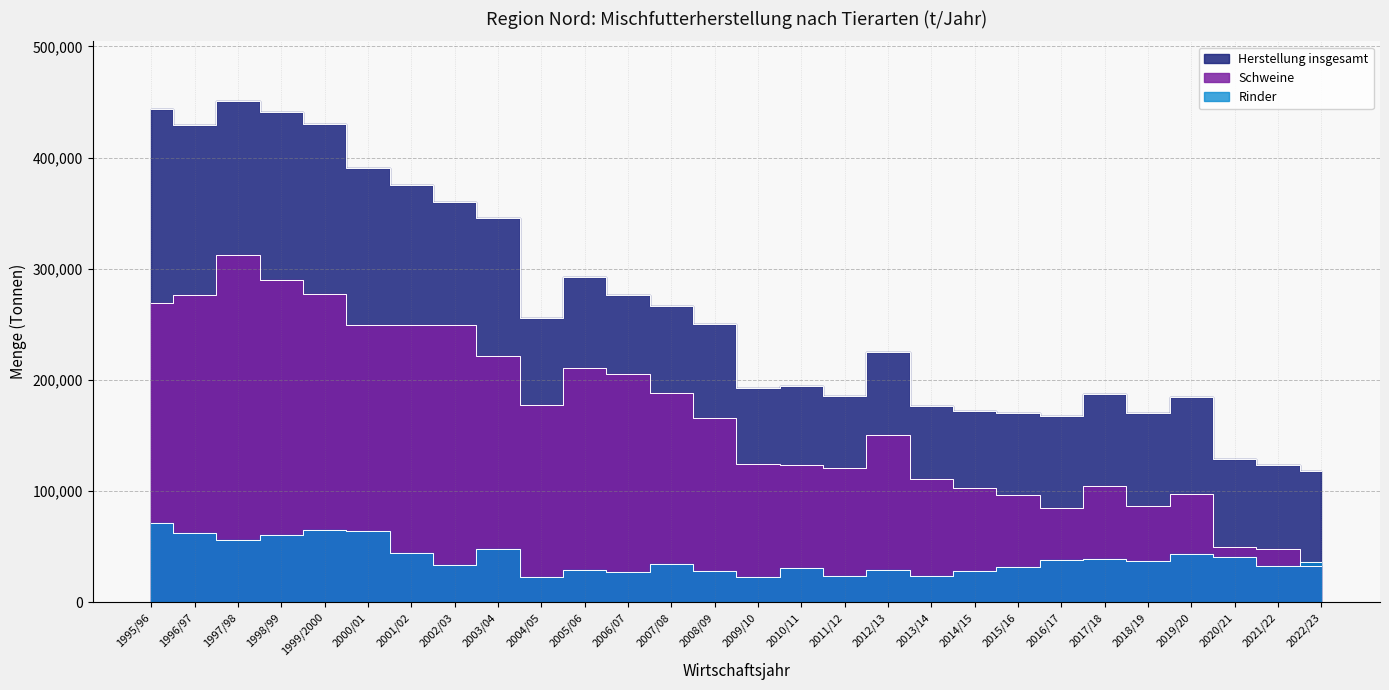

What is the value of the Schweine point at the 19th from the left?

111009